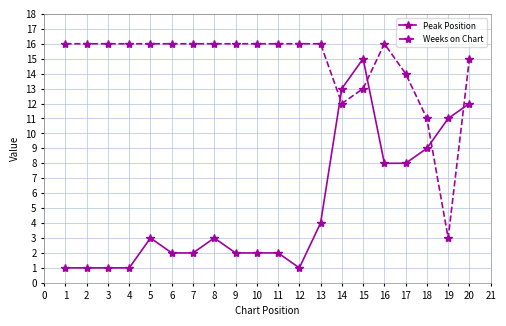

Is it true that Weeks on Chart equals 16 at 6?

True